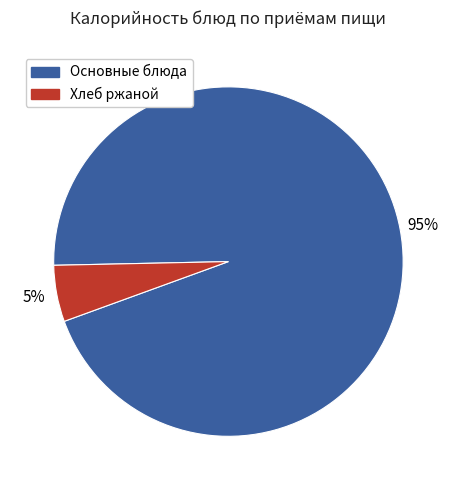

Count the number of slices in the pie.

2